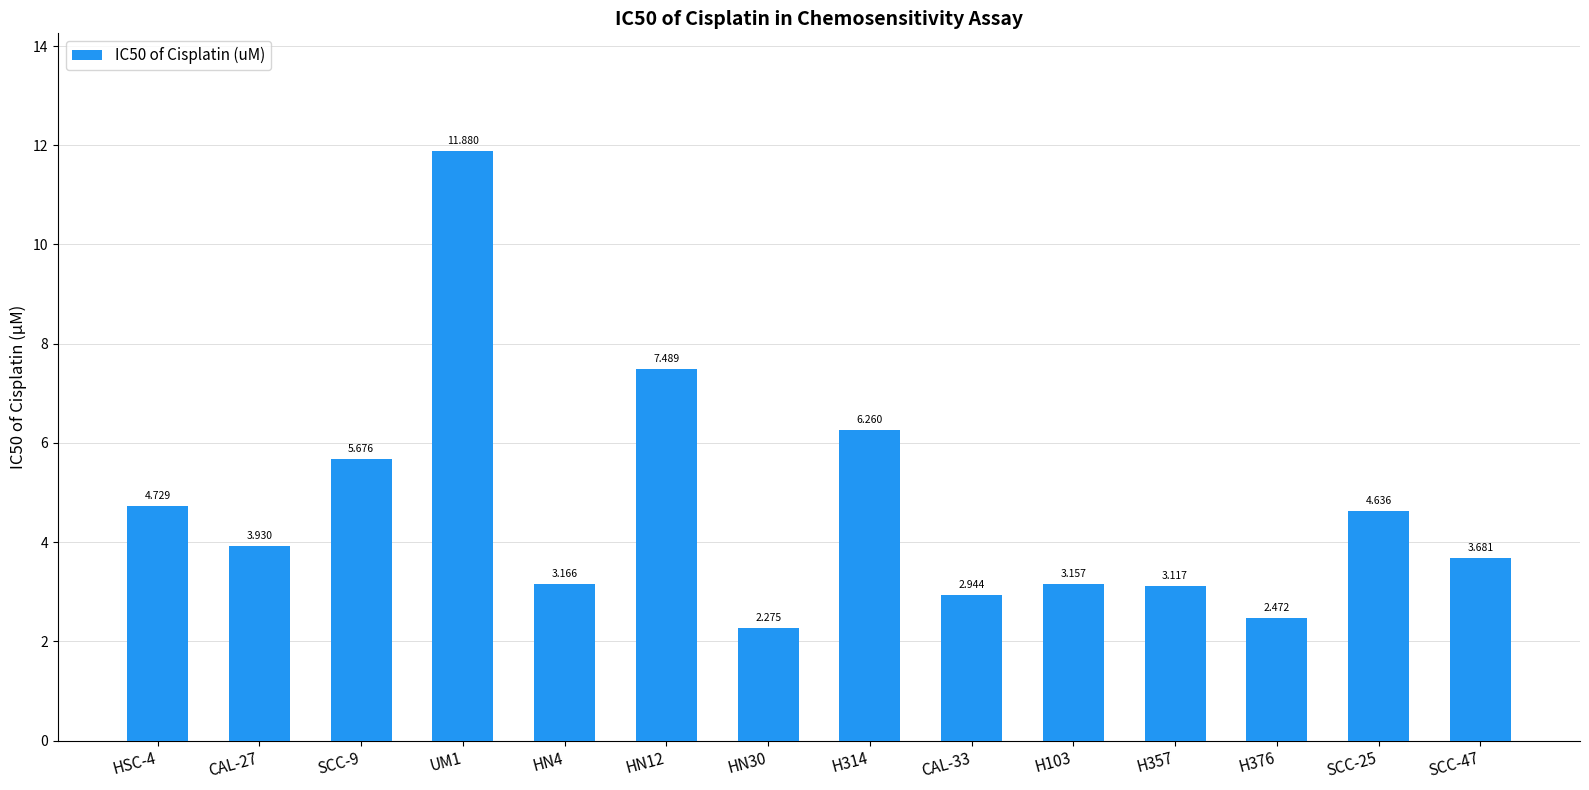

What is the greatest value displayed?

11.9